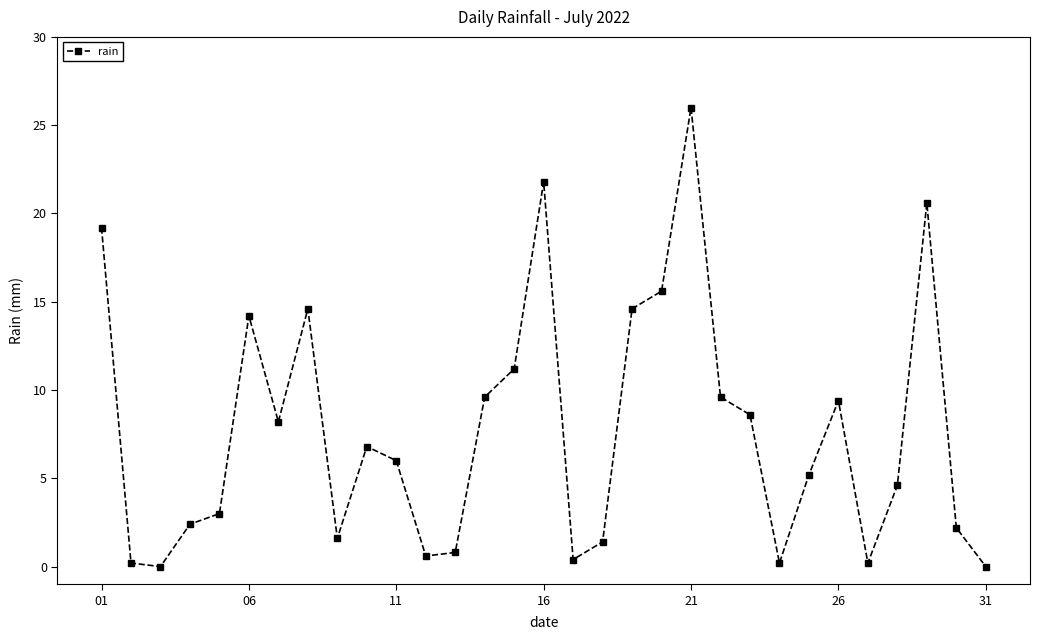

What is the maximum value shown in the chart?

26.0